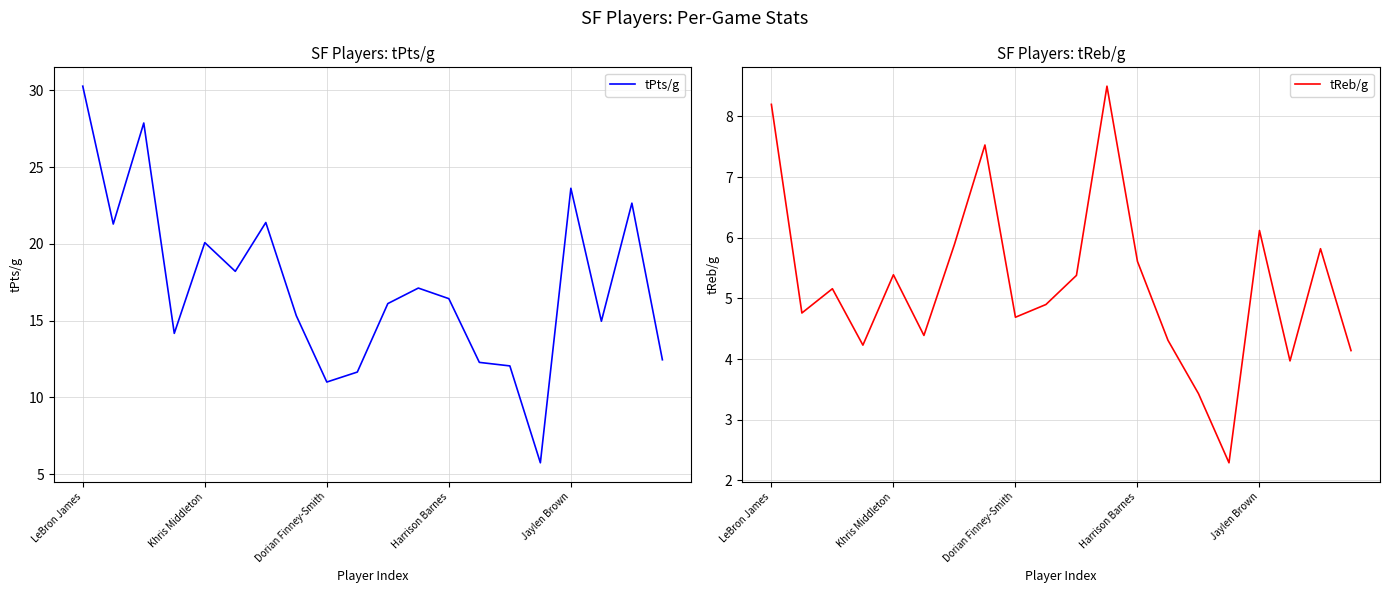

What is the minimum value for tPts/g?

5.7